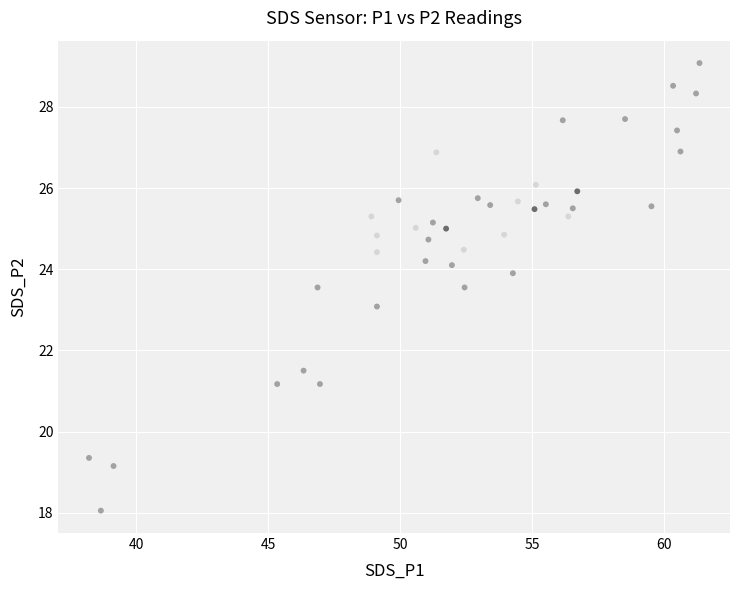

What is the range of Y values (max minus min)?

11.0